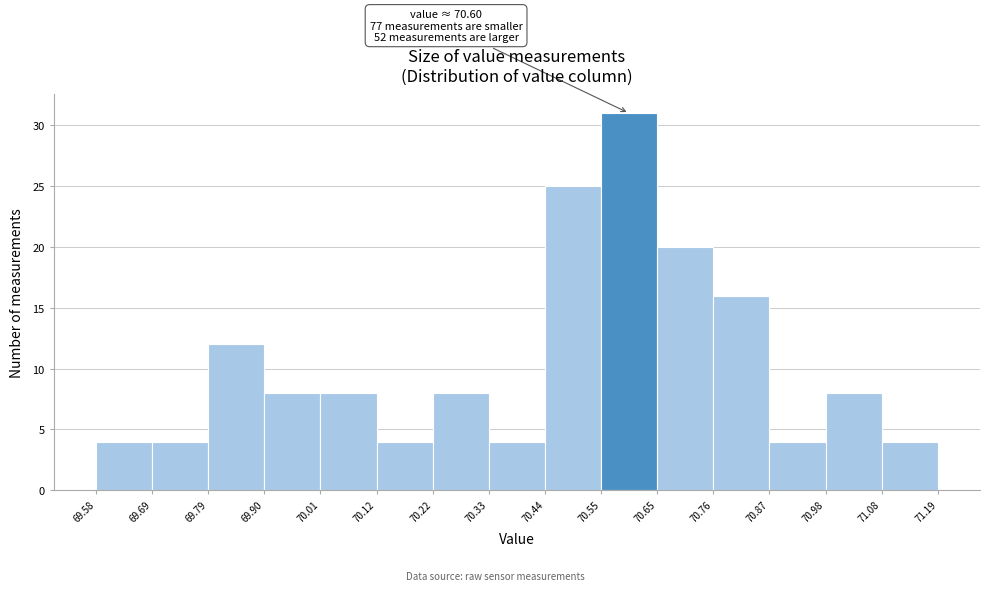

Over which range of the x-axis is the bar tallest?

70.55 to 70.65